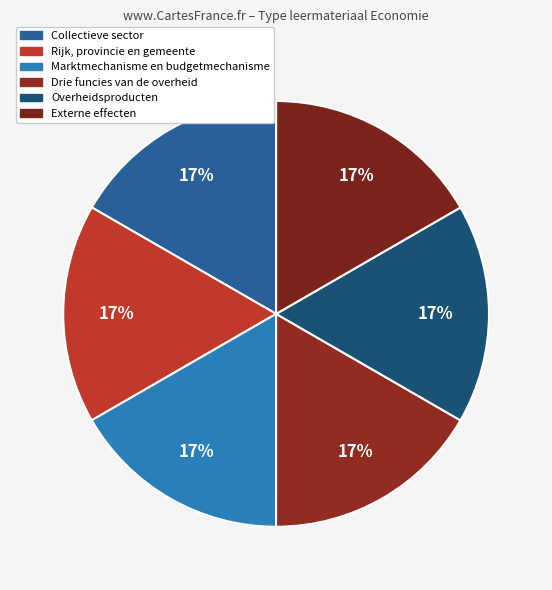

How many slices are in this pie chart?

6